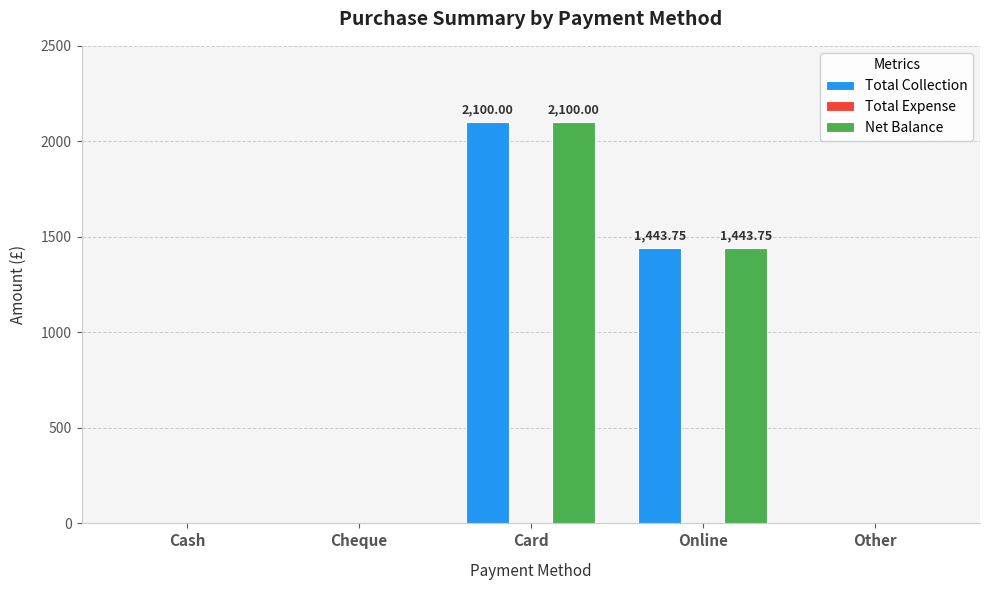

What is the greatest value displayed?

2100.0